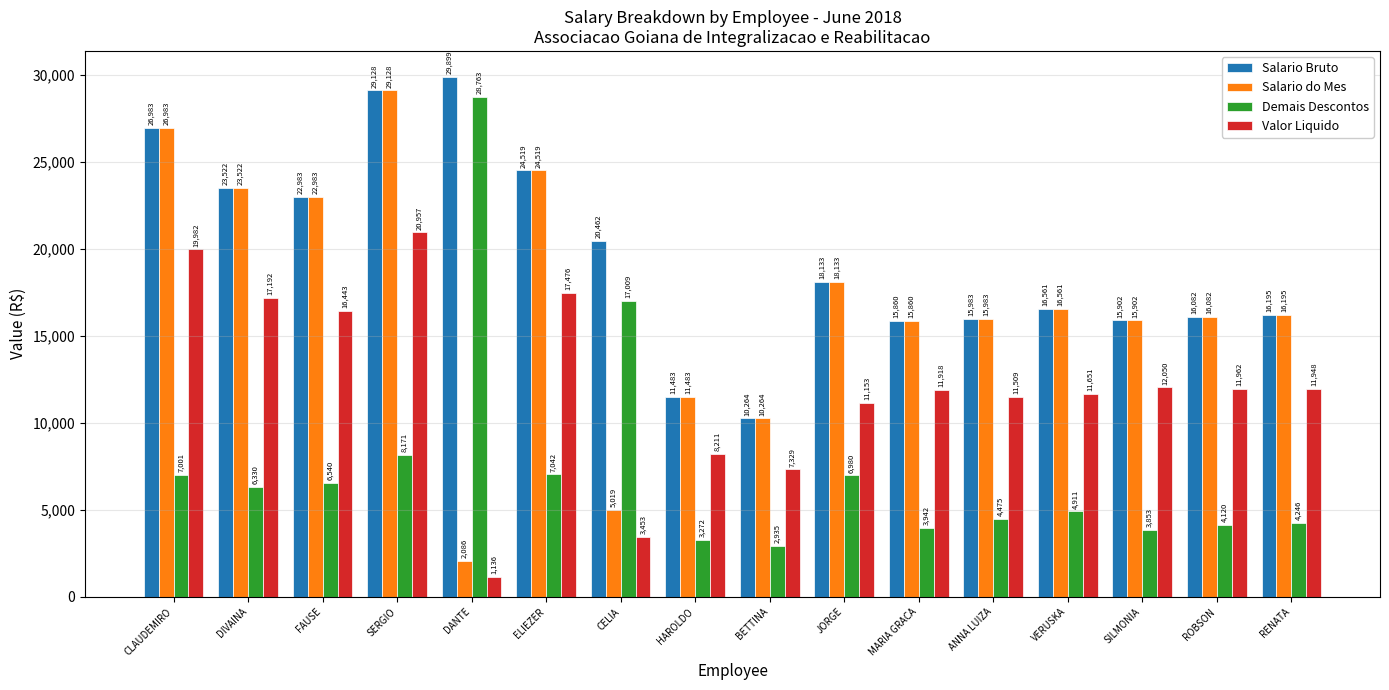

What is the lowest value of the Valor Liquido series?

1136.0